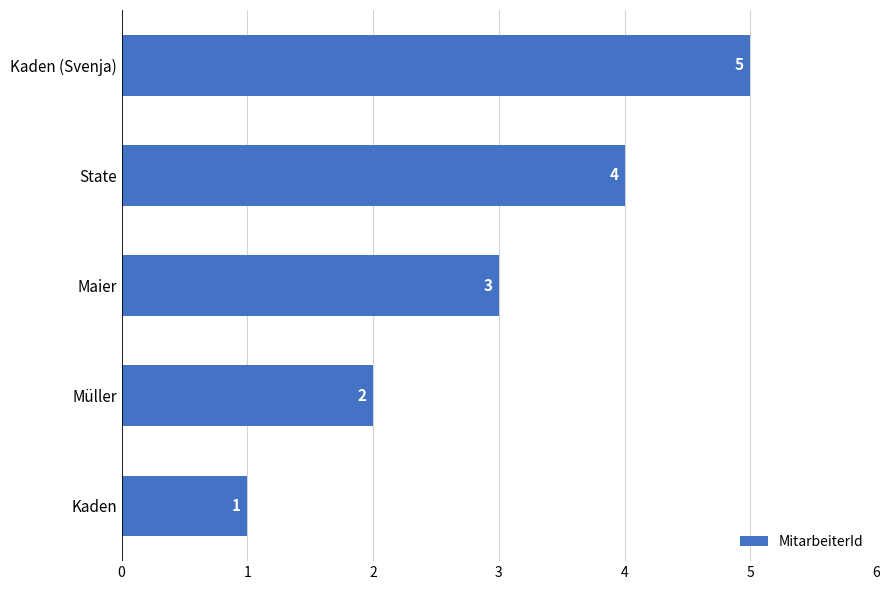

How many values are below 3?

2